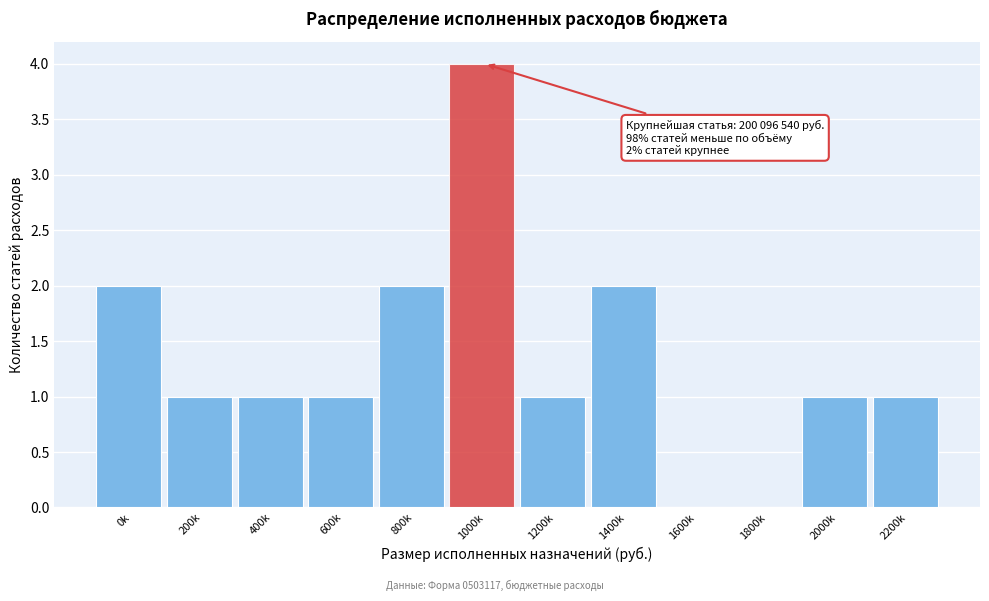

Reading left to right, what are all the values shown in this chart?

0k=2	200k=1	400k=1	600k=1	800k=2	1000k=4	1200k=1	1400k=2	1600k=0	1800k=0	2000k=1	2200k=1